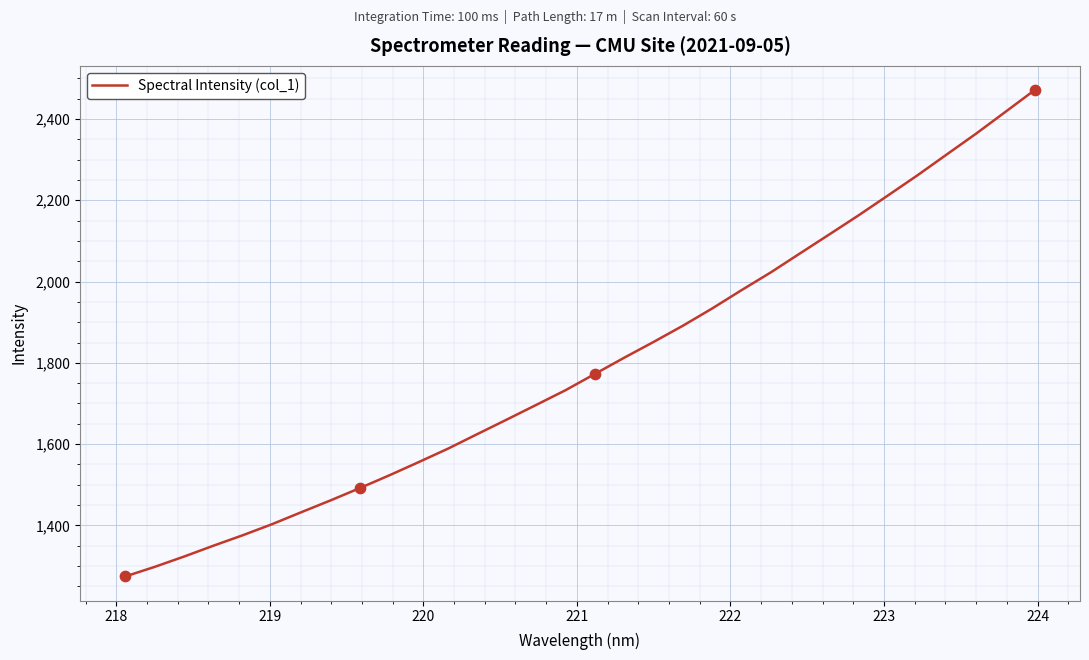

What is the greatest value displayed?

2471.0